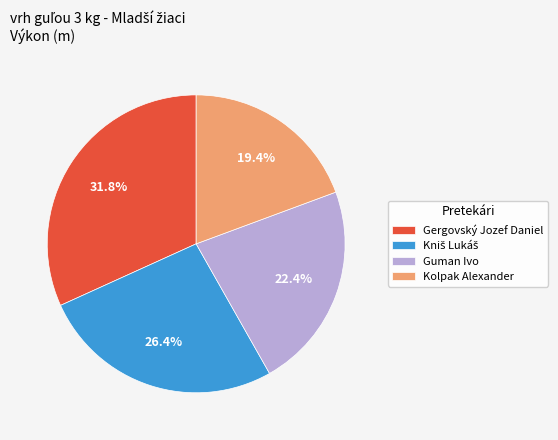

Count the number of slices in the pie.

4